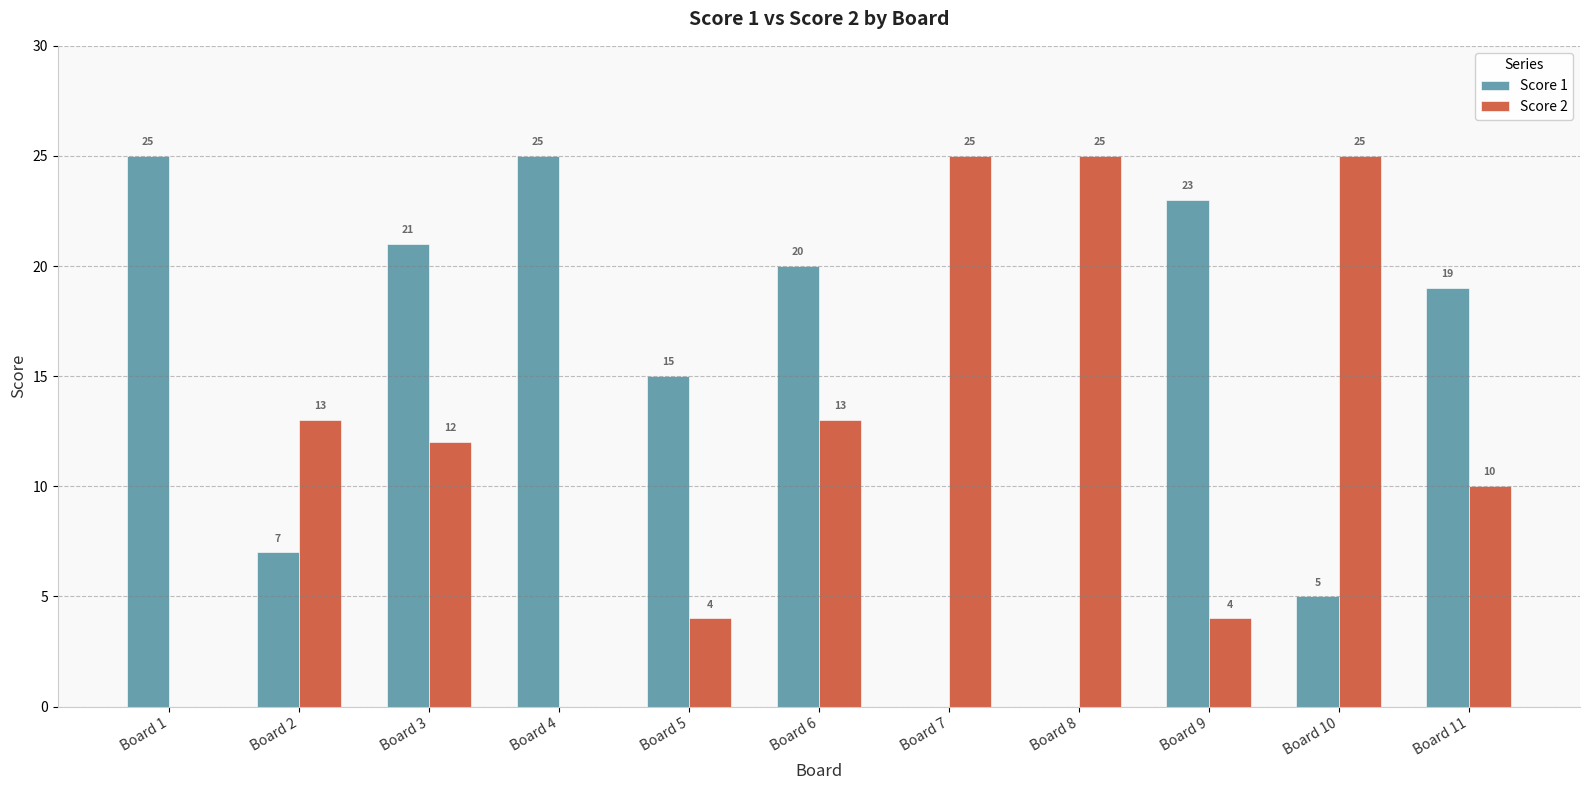

What is the total value across all series at Board 11?

29